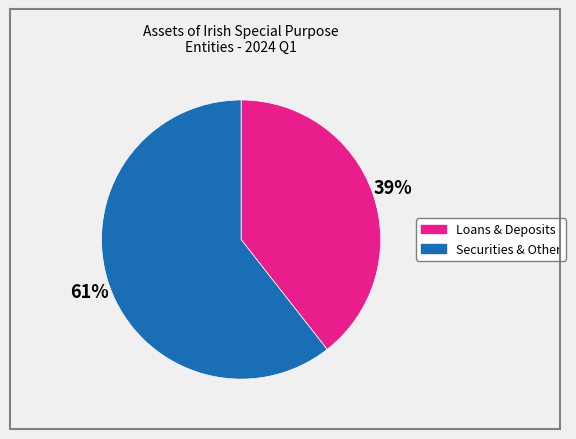

How many segments does this pie chart have?

2